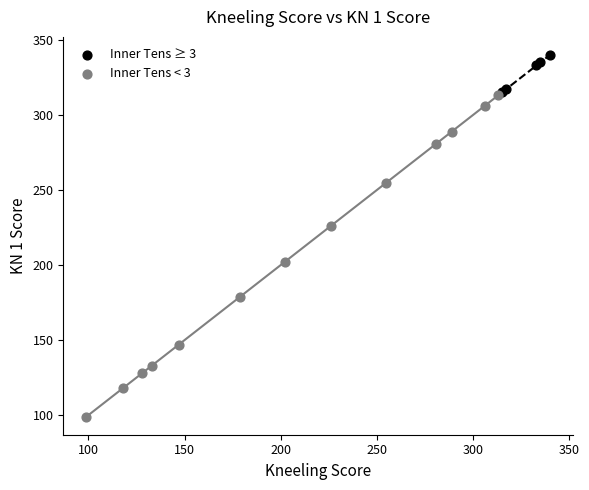

Which series has the widest spread of Y values?

Inner Tens < 3